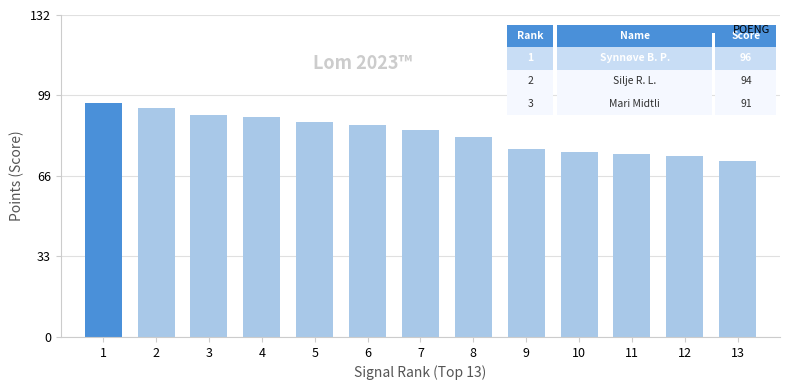

What is the sum of all values?

1087